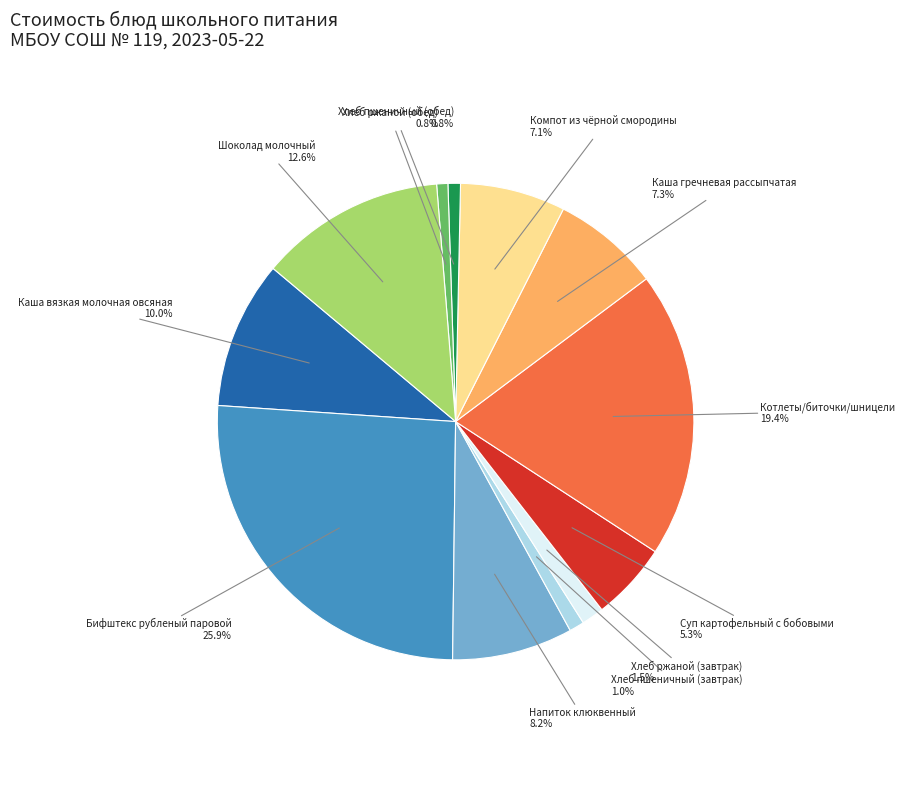

Does any single category account for the majority?

No